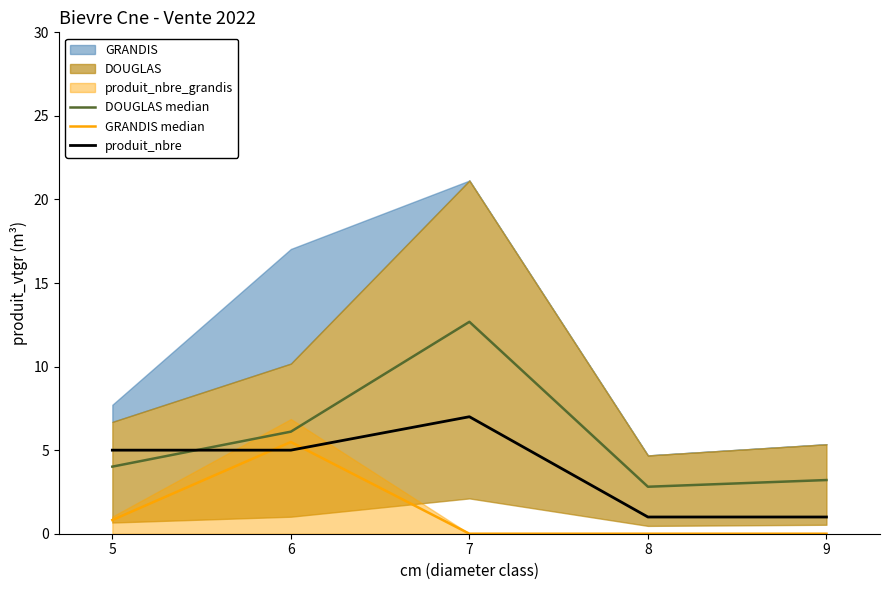

How many lines are shown in the chart?

3